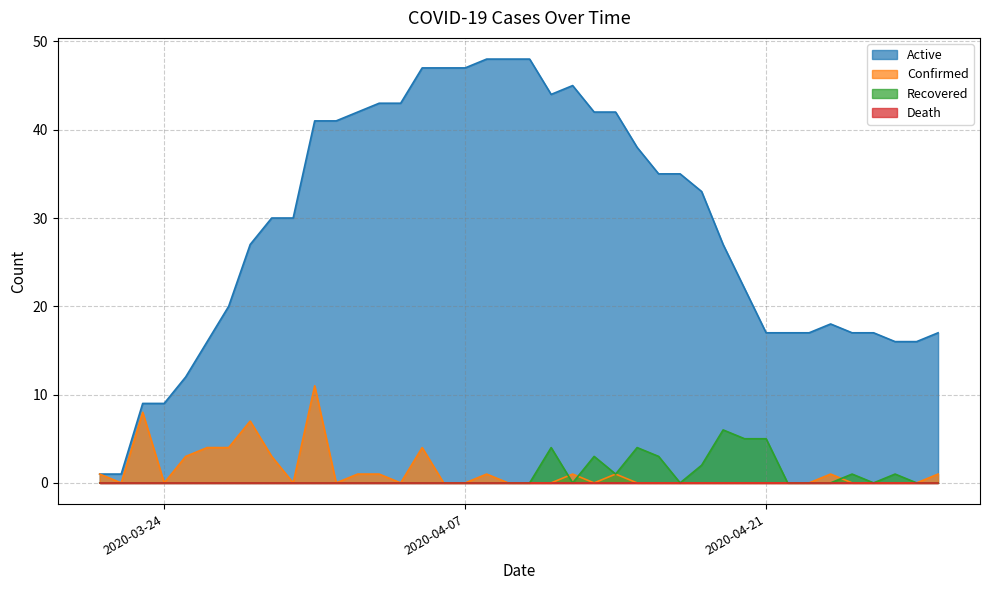

What is the maximum value shown in the chart?

48